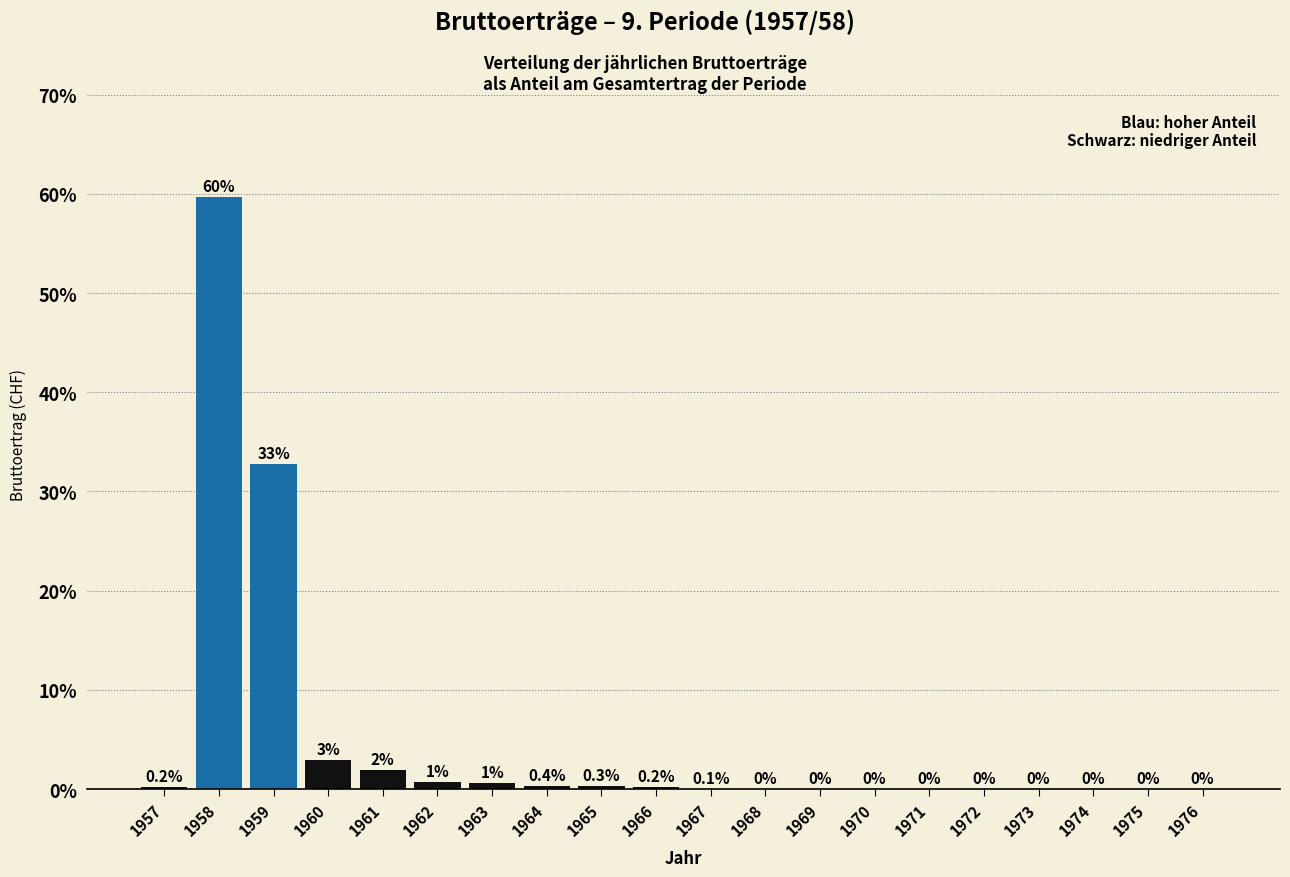

What is the greatest value displayed?

59.7